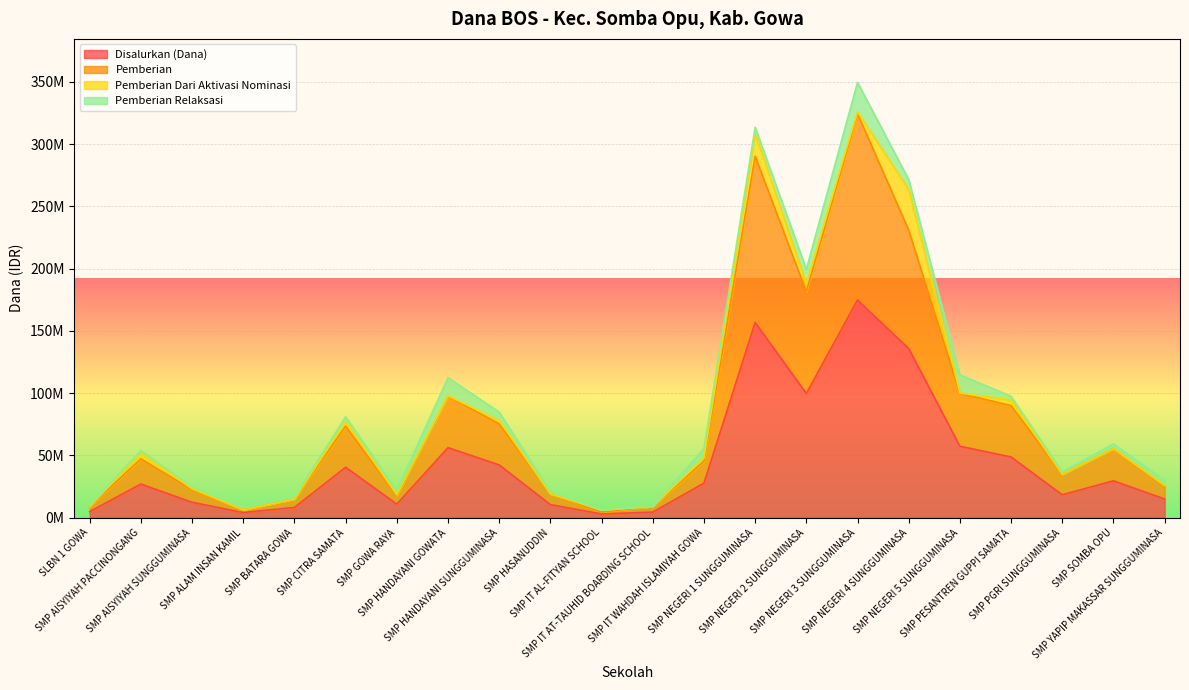

What are all the series names shown in the legend?

Disalurkan (Dana), Pemberian, Pemberian Dari Aktivasi Nominasi, Pemberian Relaksasi